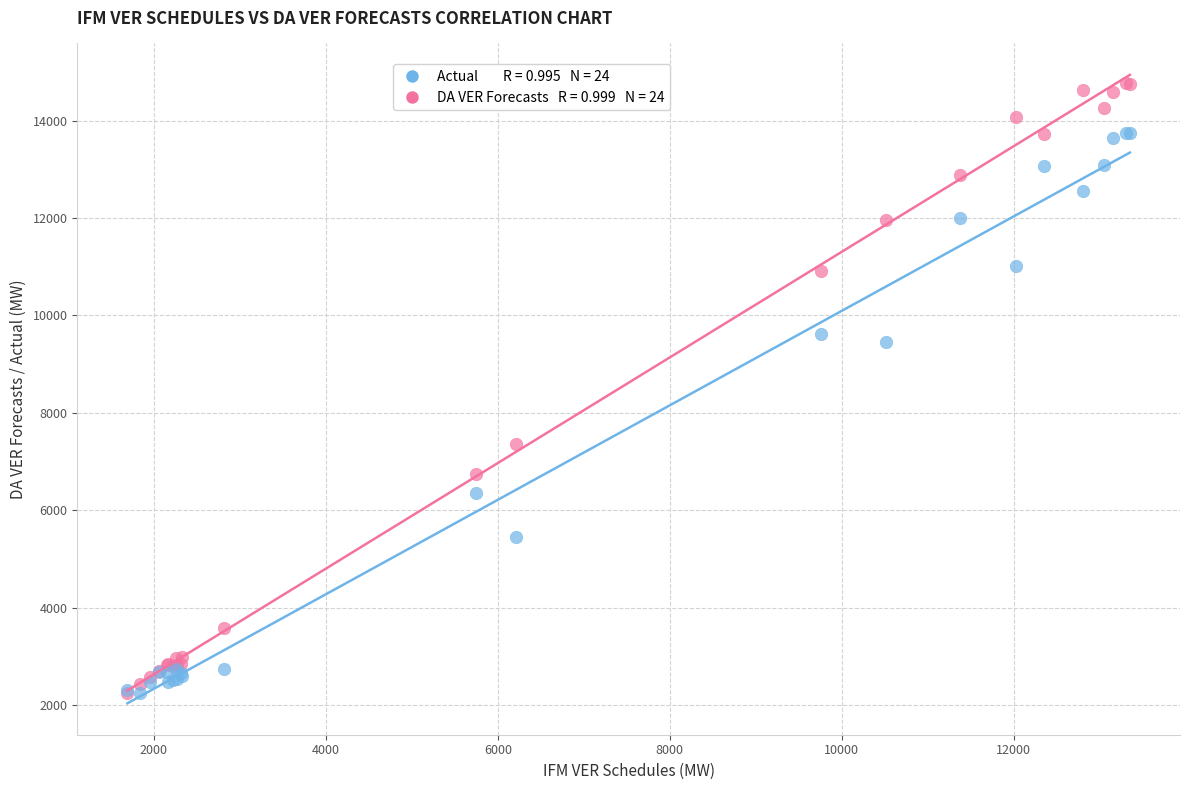

Across all series, what Y value is closest to 8512?

9463.7